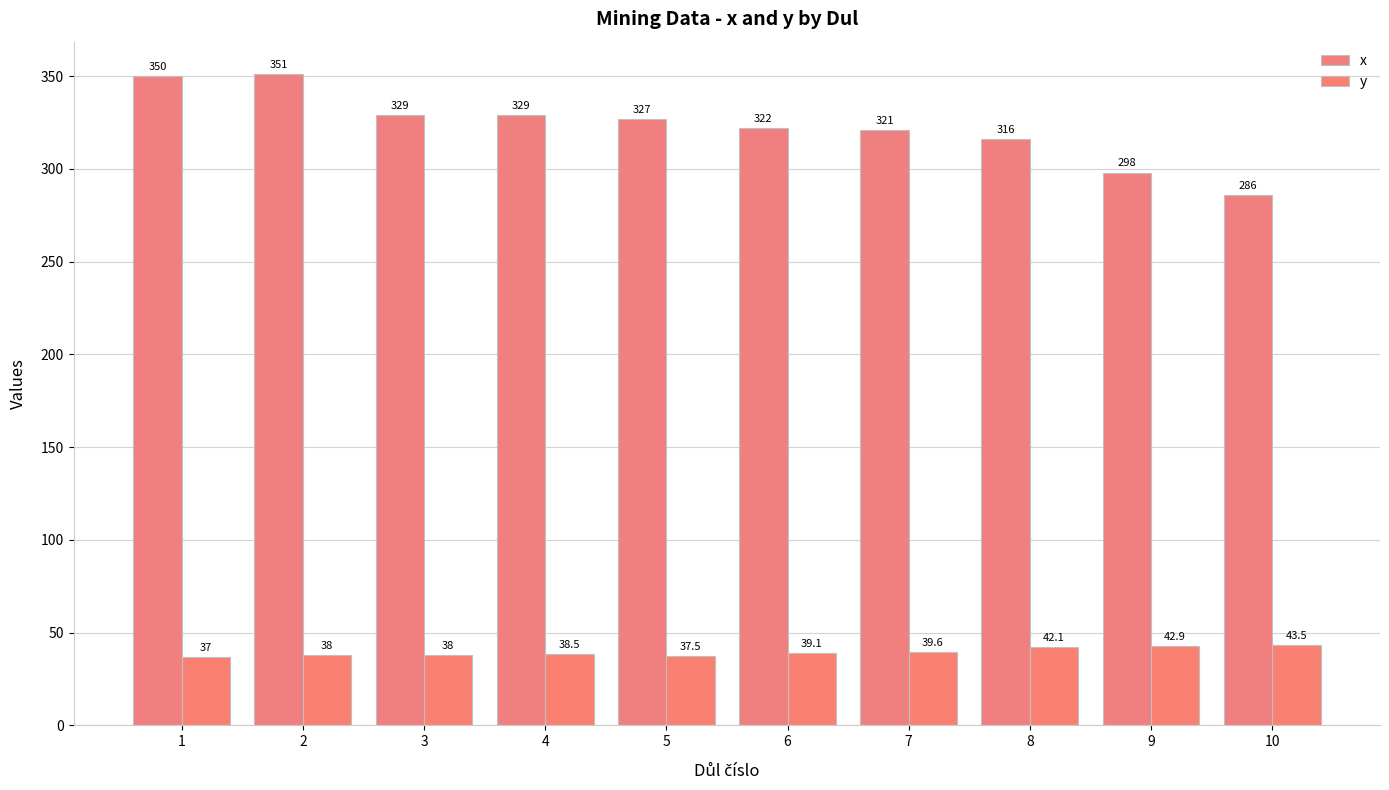

Reading left to right, list all the values displayed in this chart.

x: 350.0	351.0	329.0	329.0	327.0	322.0	321.0	316.0	298.0	286.0
y: 37.0	38.0	38.0	38.5	37.5	39.1	39.6	42.1	42.9	43.5